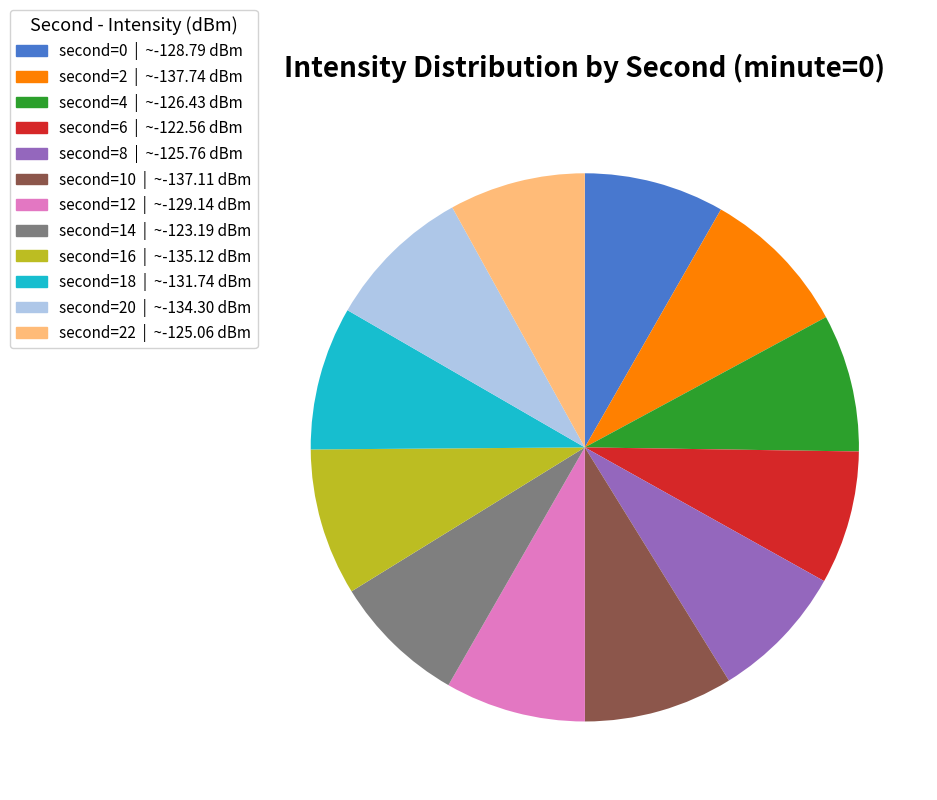

Is there a majority slice in this chart?

No